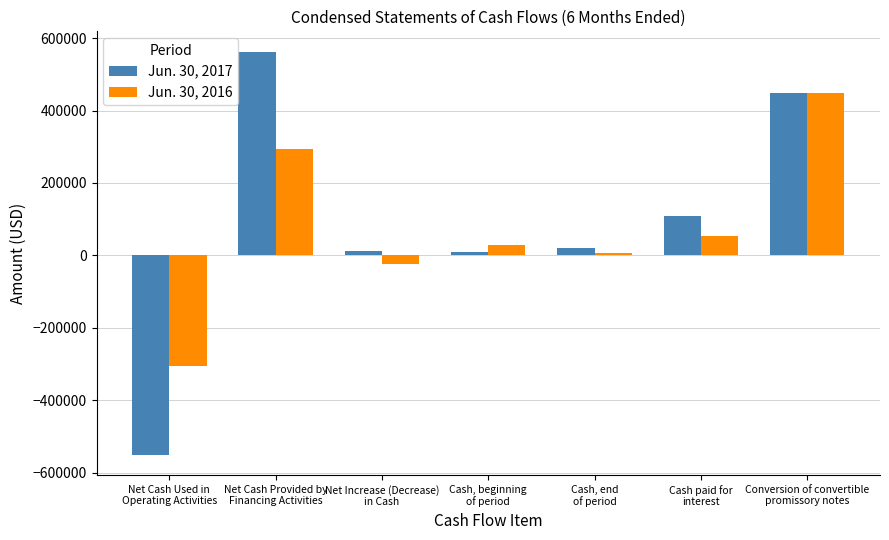

List the series in order of their overall mean, lowest first.

Jun. 30, 2016, Jun. 30, 2017